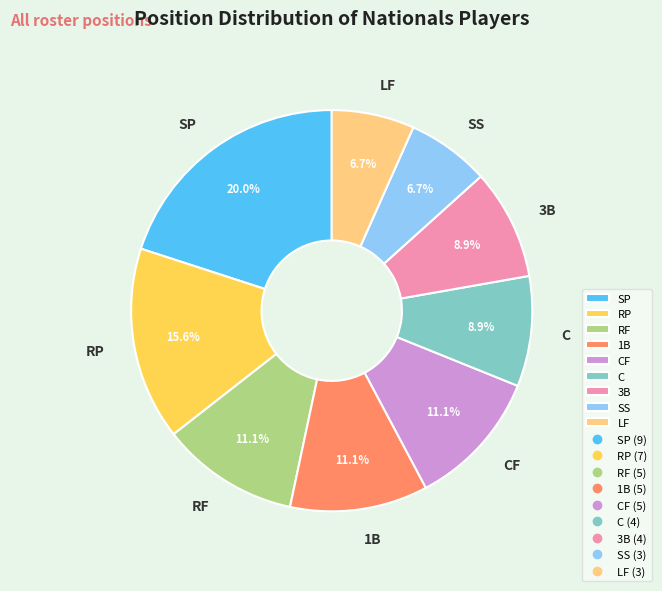

Is it true that LF is 7% of the pie?

True